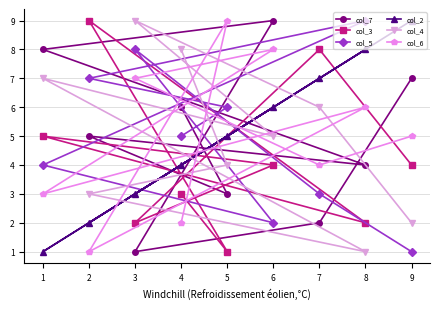

Which series changed the most between 7 and 9?

col_7